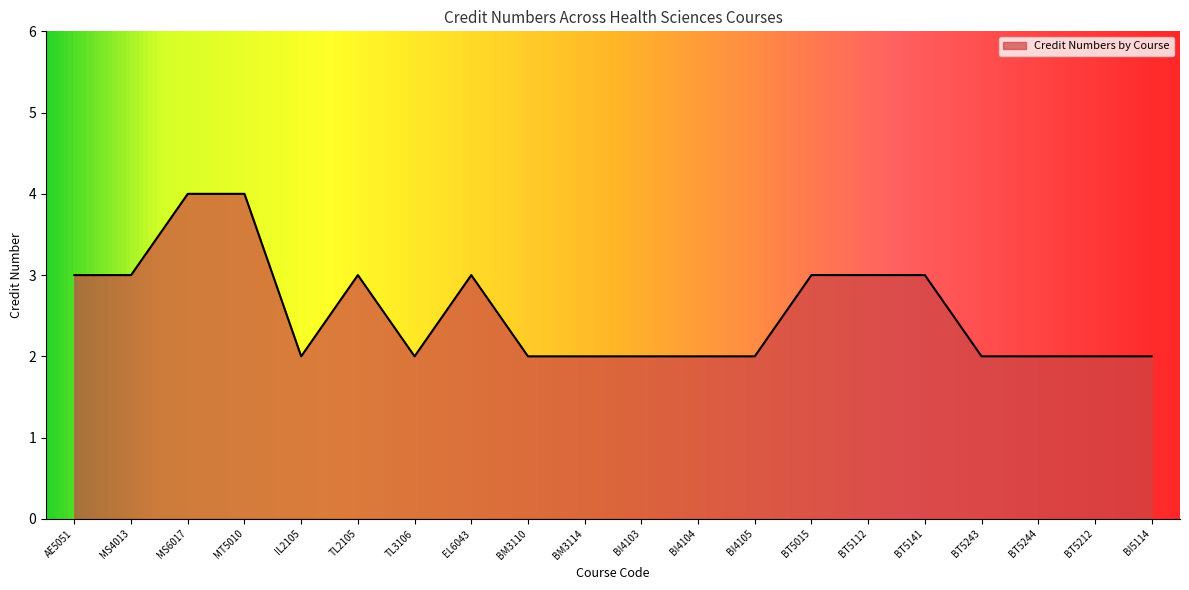

True or false: the data shows 6 at MS6017.

False